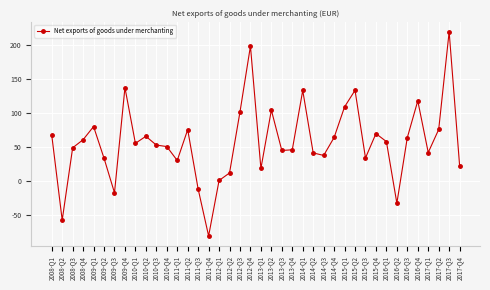

At which category does the data reach its first local peak?

2009-Q1